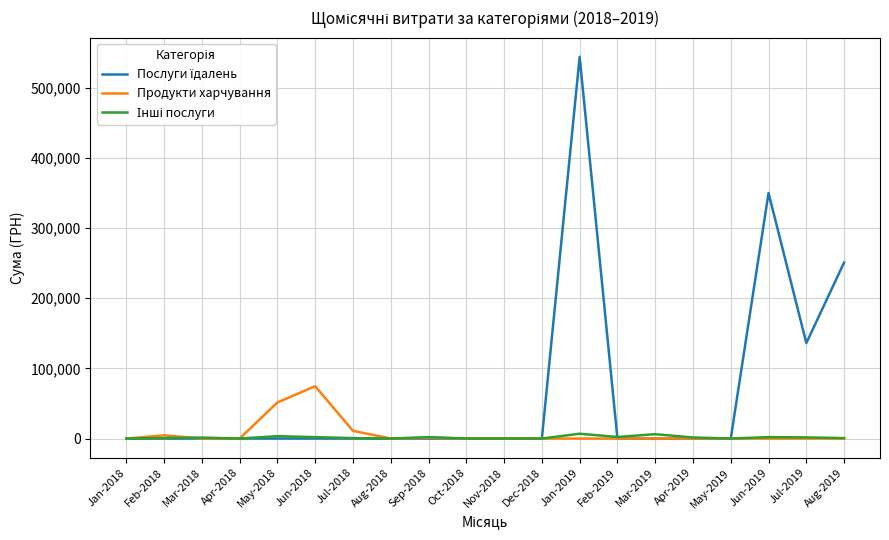

What is the maximum value shown in the chart?

543849.2